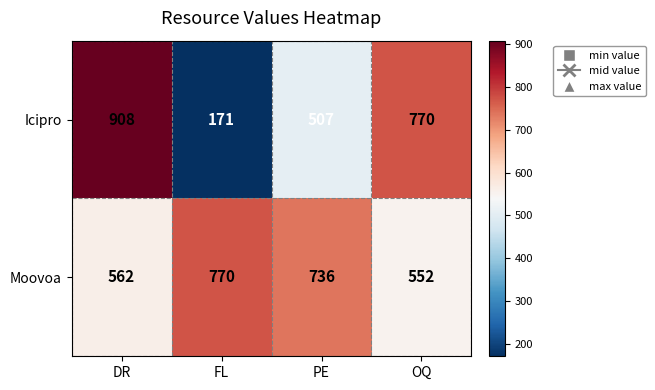

Count the number of categories in the chart.

4